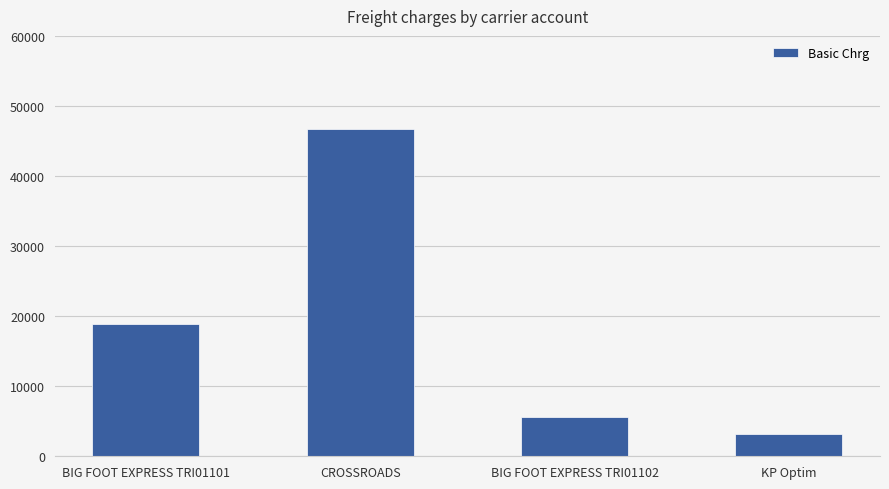

The value at CROSSROADS is 68161.8. True or false?

False